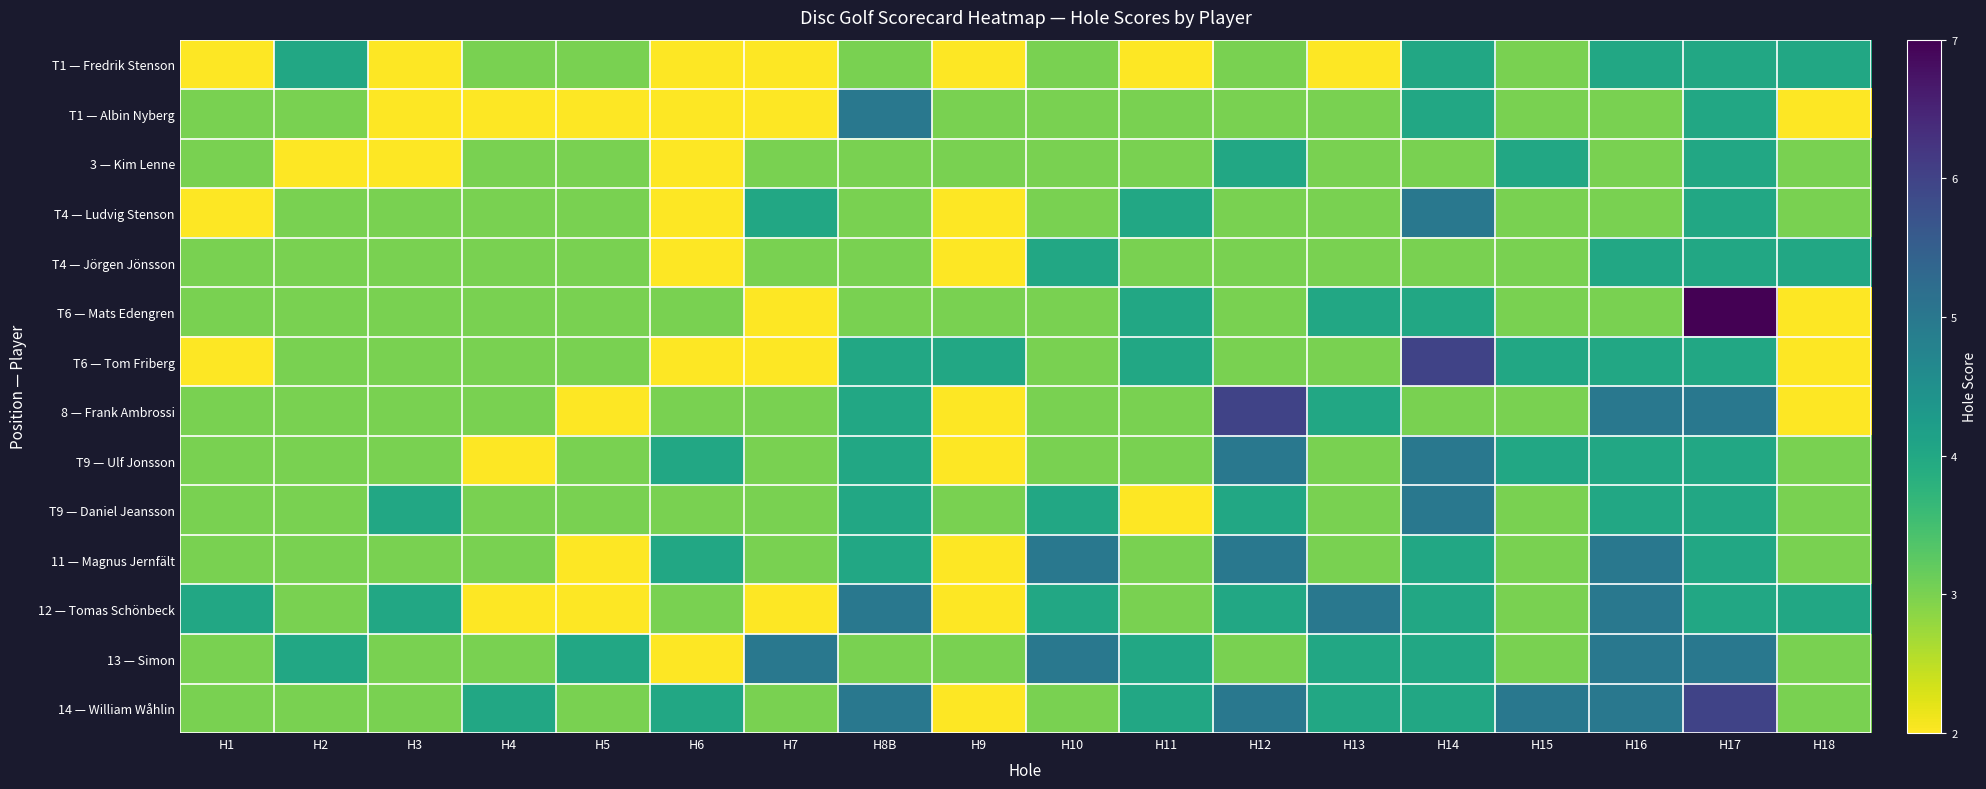

Reading left to right, what are all the values shown in this chart?

T1 — Fredrik Stenson: H1=2	H2=4	H3=2	H4=3	H5=3	H6=2	H7=2	H8B=3	H9=2	H10=3	H11=2	H12=3	H13=2	H14=4	H15=3	H16=4	H17=4	H18=4
T1 — Albin Nyberg: H1=3	H2=3	H3=2	H4=2	H5=2	H6=2	H7=2	H8B=5	H9=3	H10=3	H11=3	H12=3	H13=3	H14=4	H15=3	H16=3	H17=4	H18=2
3 — Kim Lenne: H1=3	H2=2	H3=2	H4=3	H5=3	H6=2	H7=3	H8B=3	H9=3	H10=3	H11=3	H12=4	H13=3	H14=3	H15=4	H16=3	H17=4	H18=3
T4 — Ludvig Stenson: H1=2	H2=3	H3=3	H4=3	H5=3	H6=2	H7=4	H8B=3	H9=2	H10=3	H11=4	H12=3	H13=3	H14=5	H15=3	H16=3	H17=4	H18=3
T4 — Jörgen Jönsson: H1=3	H2=3	H3=3	H4=3	H5=3	H6=2	H7=3	H8B=3	H9=2	H10=4	H11=3	H12=3	H13=3	H14=3	H15=3	H16=4	H17=4	H18=4
T6 — Mats Edengren: H1=3	H2=3	H3=3	H4=3	H5=3	H6=3	H7=2	H8B=3	H9=3	H10=3	H11=4	H12=3	H13=4	H14=4	H15=3	H16=3	H17=7	H18=2
T6 — Tom Friberg: H1=2	H2=3	H3=3	H4=3	H5=3	H6=2	H7=2	H8B=4	H9=4	H10=3	H11=4	H12=3	H13=3	H14=6	H15=4	H16=4	H17=4	H18=2
8 — Frank Ambrossi: H1=3	H2=3	H3=3	H4=3	H5=2	H6=3	H7=3	H8B=4	H9=2	H10=3	H11=3	H12=6	H13=4	H14=3	H15=3	H16=5	H17=5	H18=2
T9 — Ulf Jonsson: H1=3	H2=3	H3=3	H4=2	H5=3	H6=4	H7=3	H8B=4	H9=2	H10=3	H11=3	H12=5	H13=3	H14=5	H15=4	H16=4	H17=4	H18=3
T9 — Daniel Jeansson: H1=3	H2=3	H3=4	H4=3	H5=3	H6=3	H7=3	H8B=4	H9=3	H10=4	H11=2	H12=4	H13=3	H14=5	H15=3	H16=4	H17=4	H18=3
11 — Magnus Jernfält: H1=3	H2=3	H3=3	H4=3	H5=2	H6=4	H7=3	H8B=4	H9=2	H10=5	H11=3	H12=5	H13=3	H14=4	H15=3	H16=5	H17=4	H18=3
12 — Tomas Schönbeck: H1=4	H2=3	H3=4	H4=2	H5=2	H6=3	H7=2	H8B=5	H9=2	H10=4	H11=3	H12=4	H13=5	H14=4	H15=3	H16=5	H17=4	H18=4
13 — Simon: H1=3	H2=4	H3=3	H4=3	H5=4	H6=2	H7=5	H8B=3	H9=3	H10=5	H11=4	H12=3	H13=4	H14=4	H15=3	H16=5	H17=5	H18=3
14 — William Wåhlin: H1=3	H2=3	H3=3	H4=4	H5=3	H6=4	H7=3	H8B=5	H9=2	H10=3	H11=4	H12=5	H13=4	H14=4	H15=5	H16=5	H17=6	H18=3